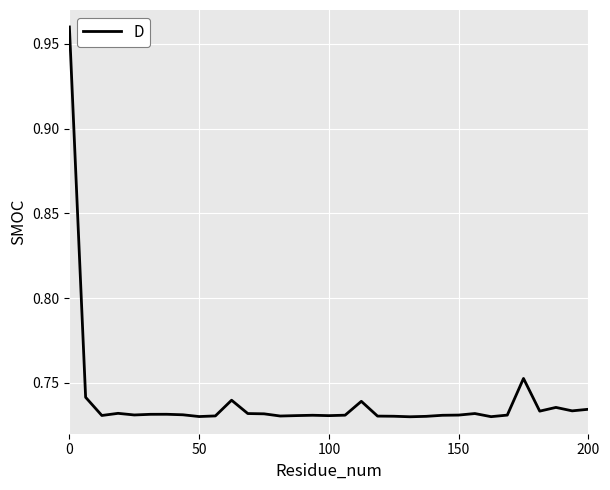

How many points are higher than both their immediate neighbors (excluding endpoints)?

8